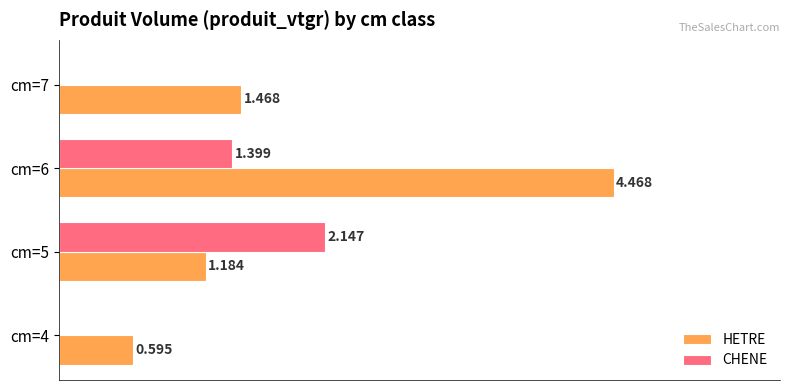

Which series changed the most between cm=5 and cm=7?

CHENE